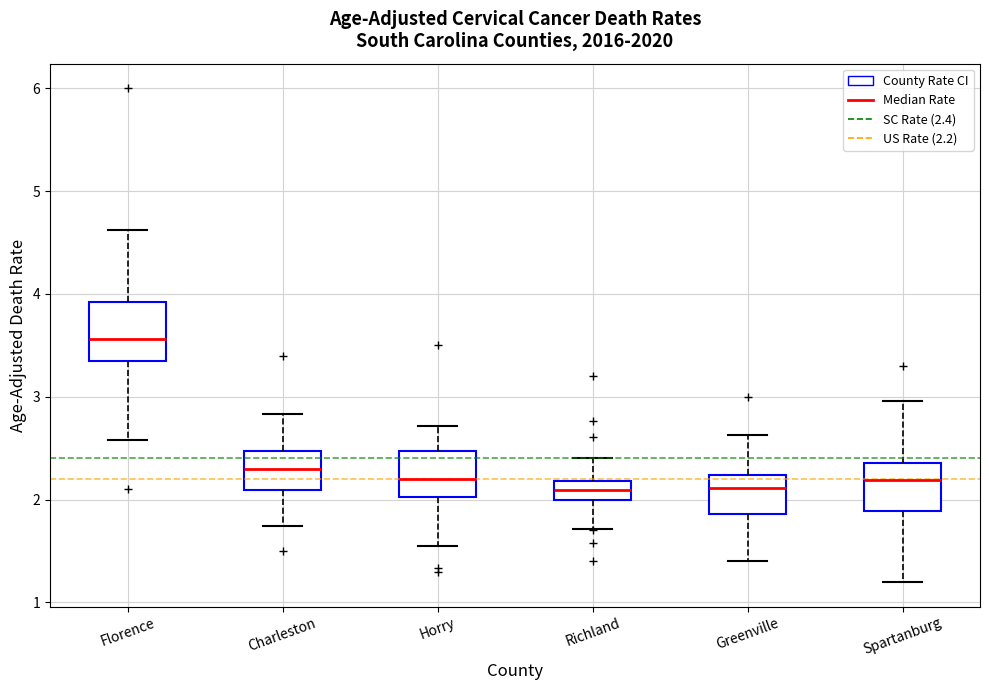

Reading left to right, read every box against the y-axis: the position of its median line, the range the box covers, and the ends of its whiskers. The values are not printed on the chart, so give them approximately, as read against the axis.

Florence: median 3.6, box 3.3 to 3.9, whiskers 2.6 to 4.6
Charleston: median 2.3, box 2.1 to 2.5, whiskers 1.7 to 2.8
Horry: median 2.2, box 2.0 to 2.5, whiskers 1.5 to 2.7
Richland: median 2.1, box 2.0 to 2.2, whiskers 1.7 to 2.4
Greenville: median 2.1, box 1.9 to 2.2, whiskers 1.4 to 2.6
Spartanburg: median 2.2, box 1.9 to 2.4, whiskers 1.2 to 3.0